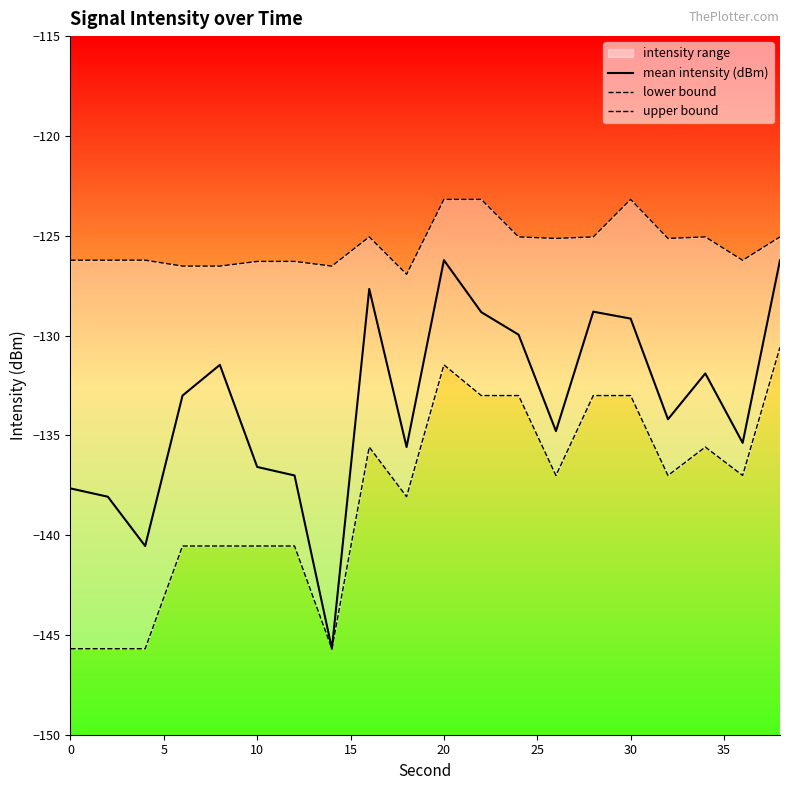

True or false: upper bound and mean intensity (dBm) intersect in this chart.

False